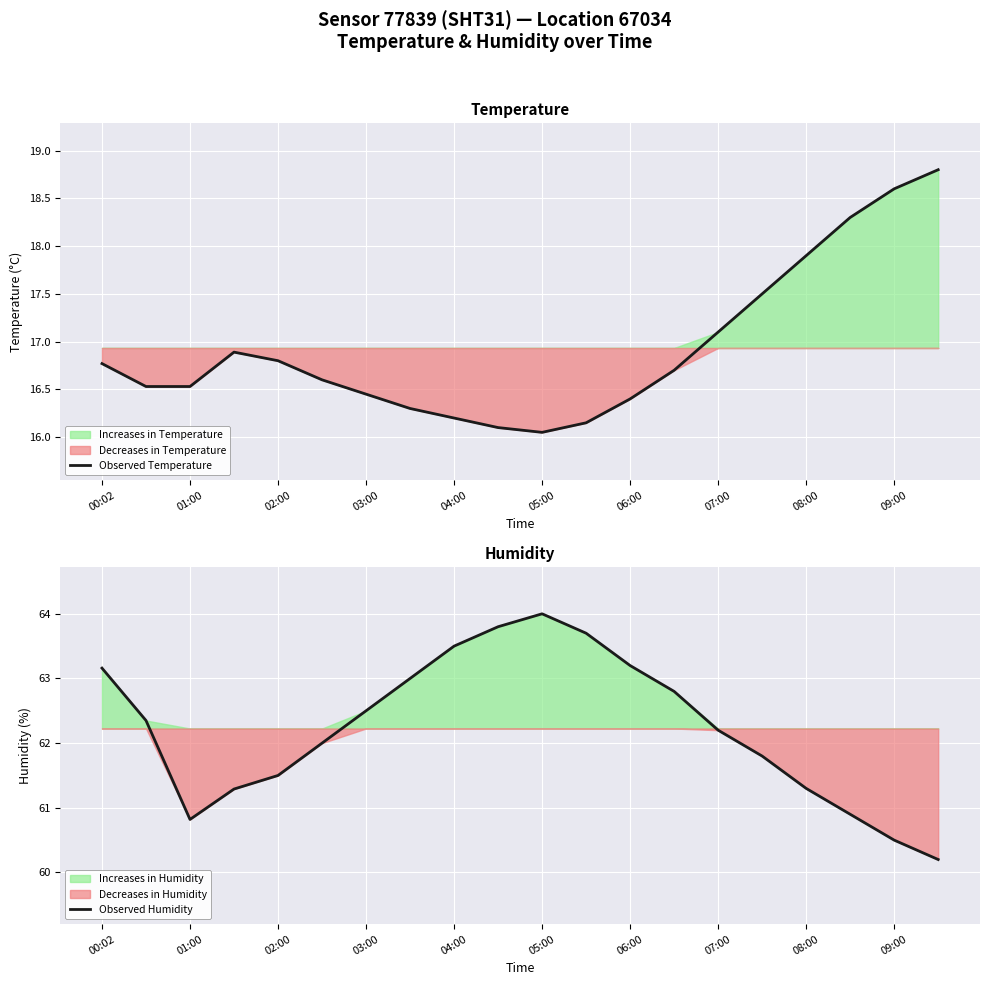

What is the highest value of the Observed Temperature series?

18.8